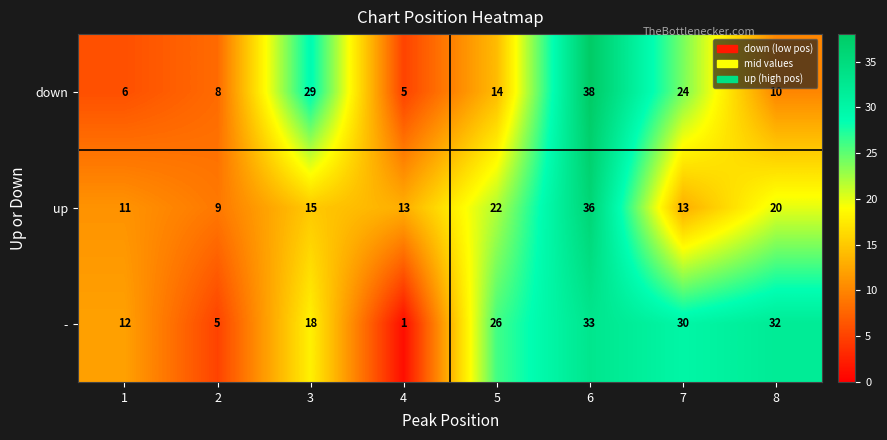

List the series in order of their overall mean, highest first.

-, up, down